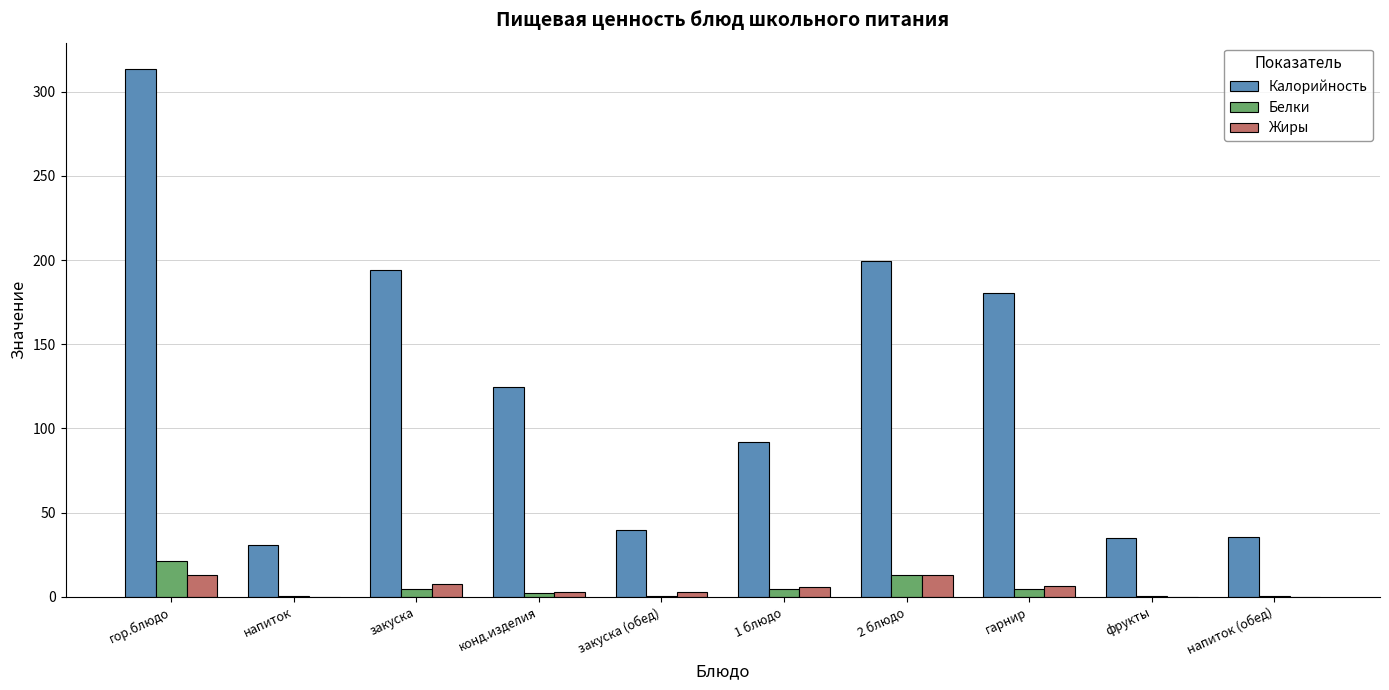

What is the maximum value shown in the chart?

313.5